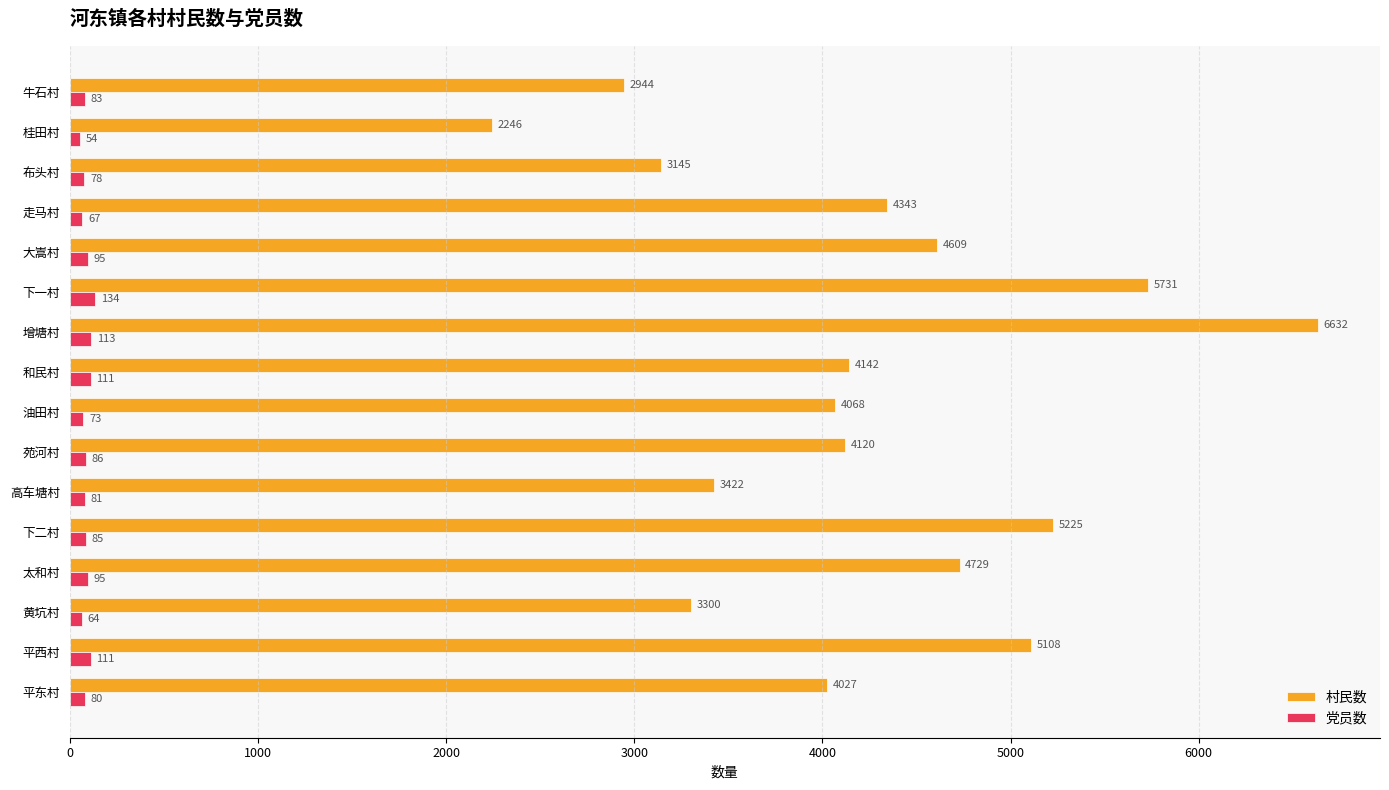

What is the difference between the maximum and minimum values in the 党员数 series?

80